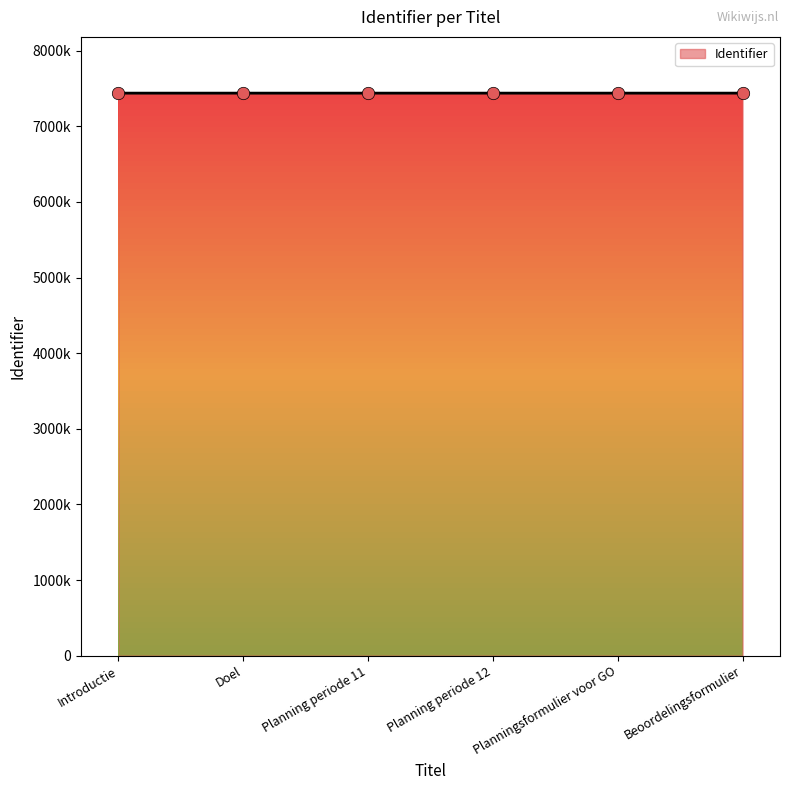

What is the change in value from Introductie to Beoordelingsformulier?

+10